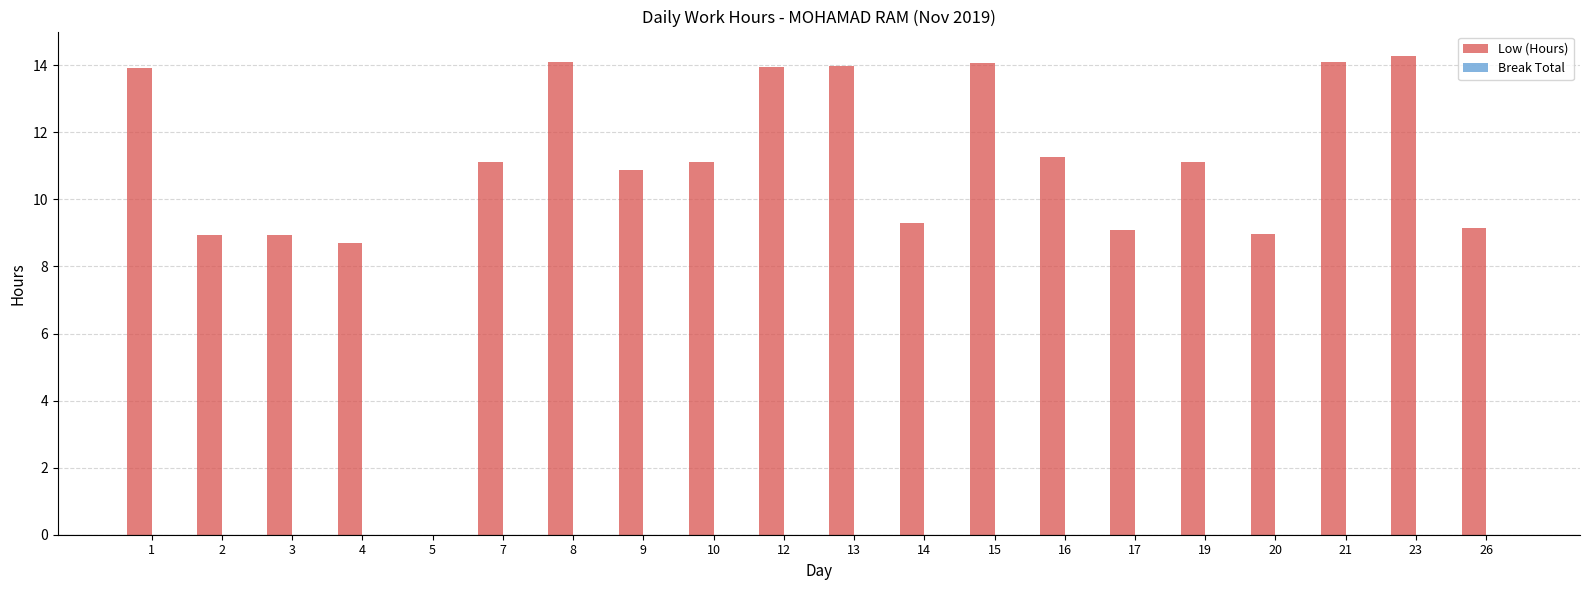

What is the sum of all values?

217.0